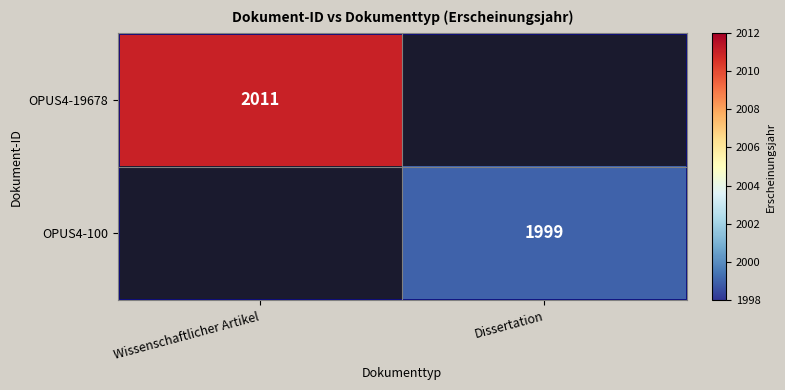

The OPUS4-19678 series shows 2011 at Wissenschaftlicher Artikel. True or false?

True